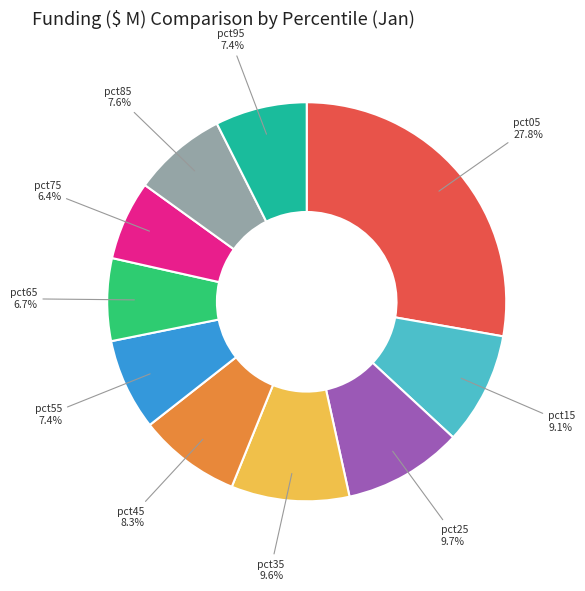

To the nearest percent, what portion does pct85 represent?

8%